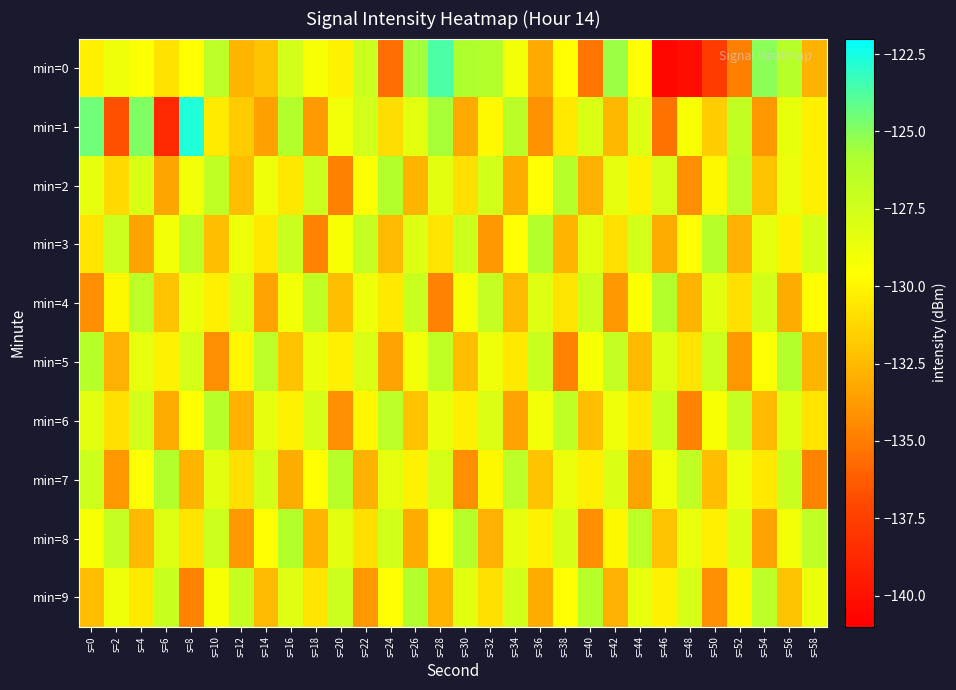

Which series has the largest total across all categories?

min=8